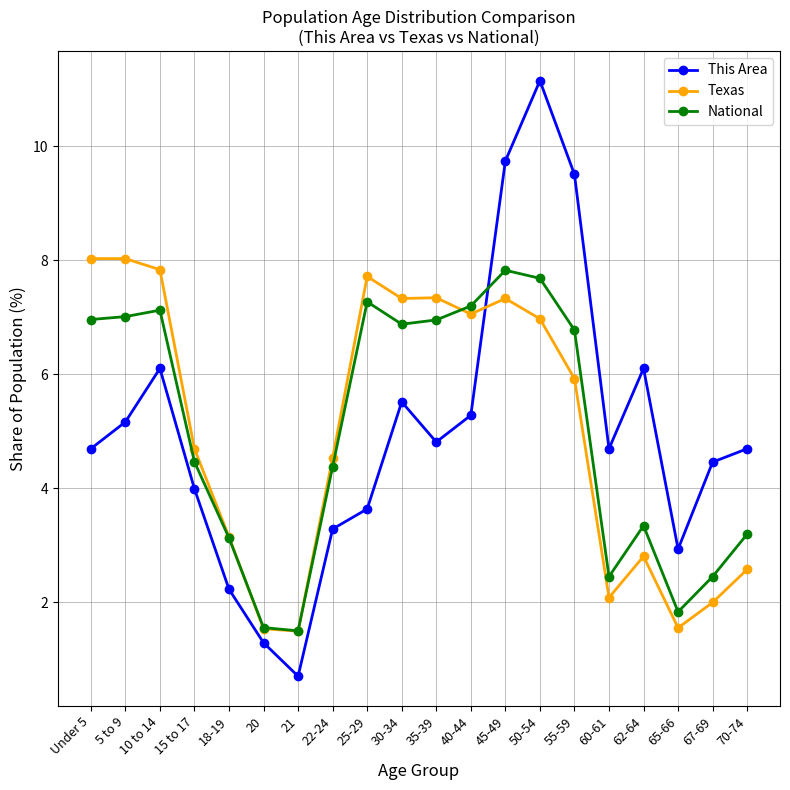

What is the difference between the second highest and minimum values in the National series?

6.2